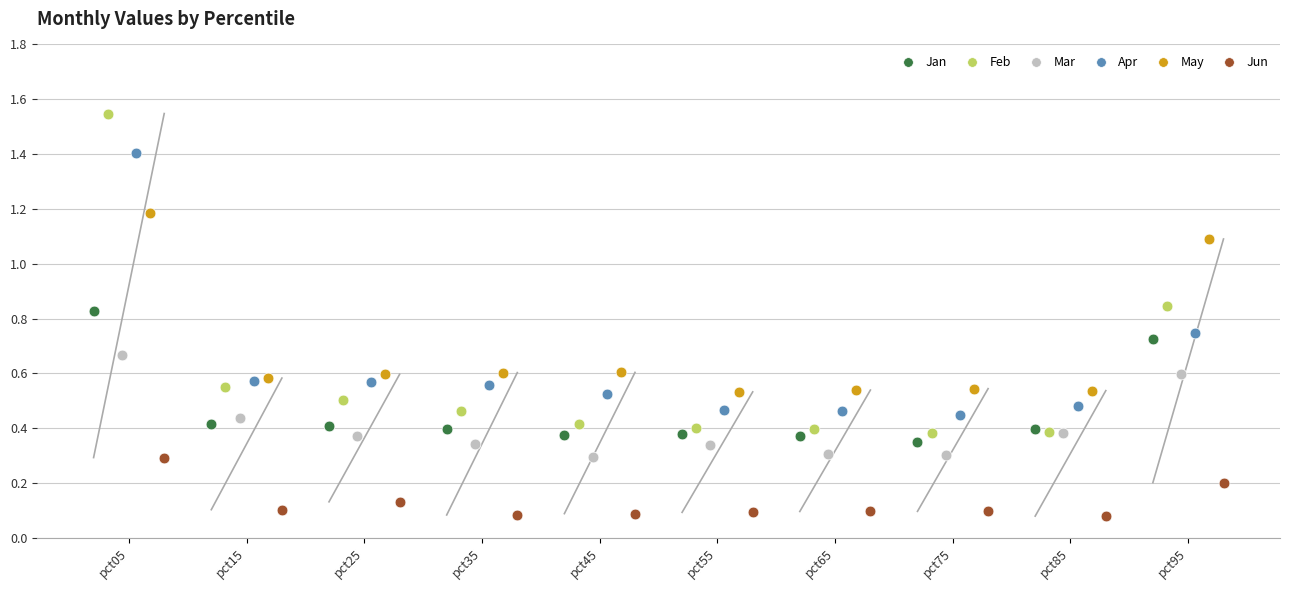

Which series contains the highest Y value?

Feb